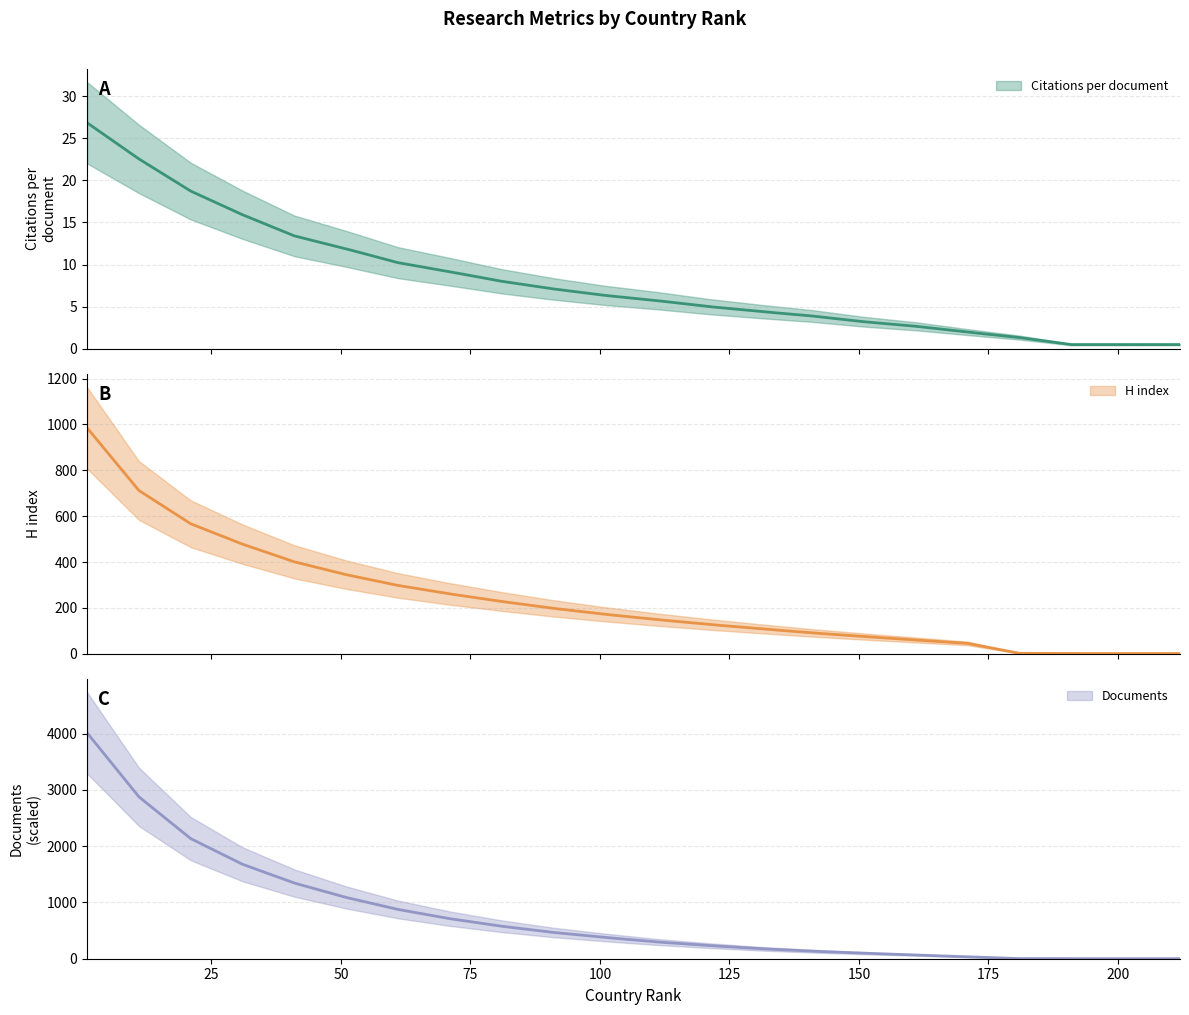

How many lines are shown in the chart?

3